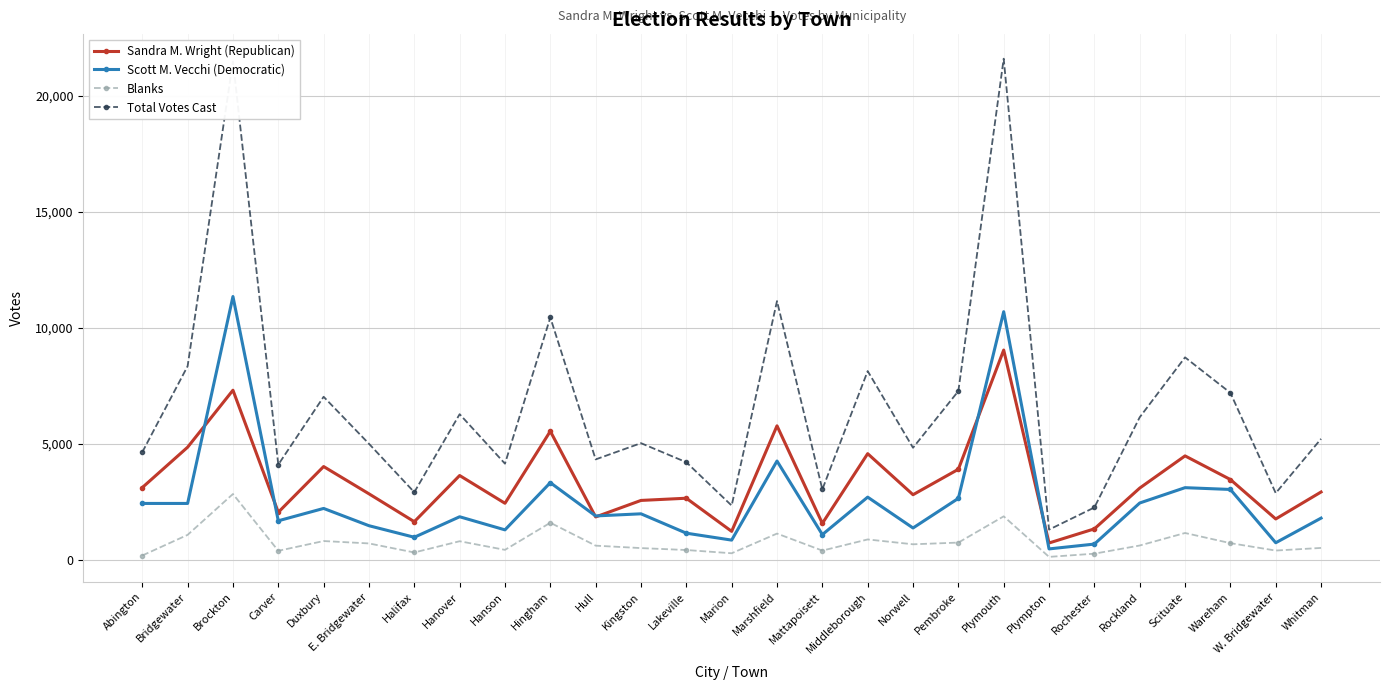

Rank the series at Rockland from lowest to highest value.

Blanks, Scott M. Vecchi (Democratic), Sandra M. Wright (Republican), Total Votes Cast